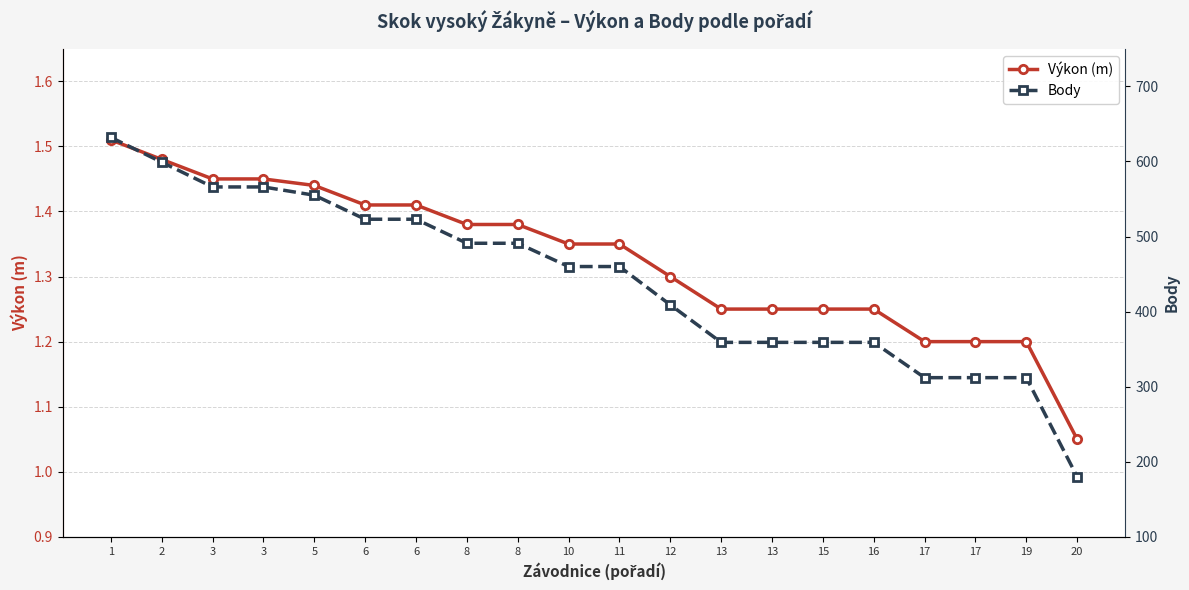

Rank the series by their average value, from highest to lowest.

Body, Výkon (m)